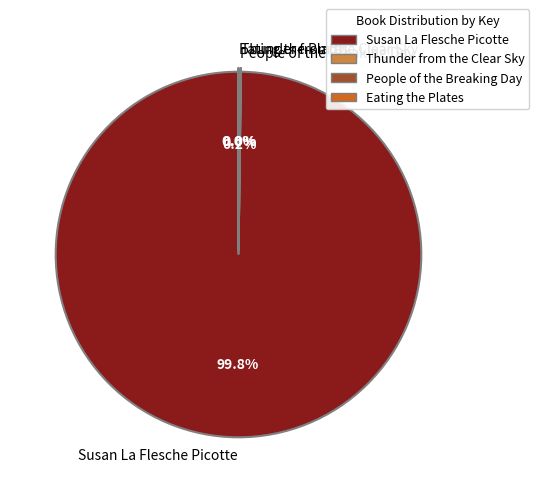

What is the largest slice in the pie chart?

Susan La Flesche Picotte